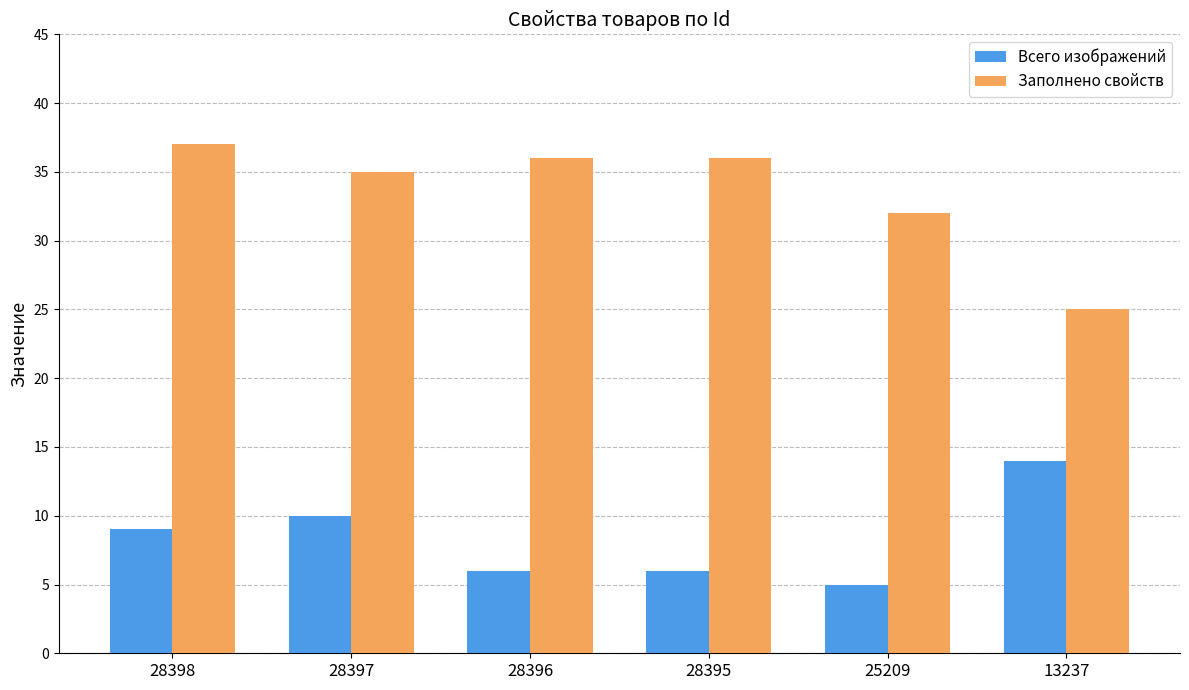

How many Всего изображений values are between 6 and 10?

4